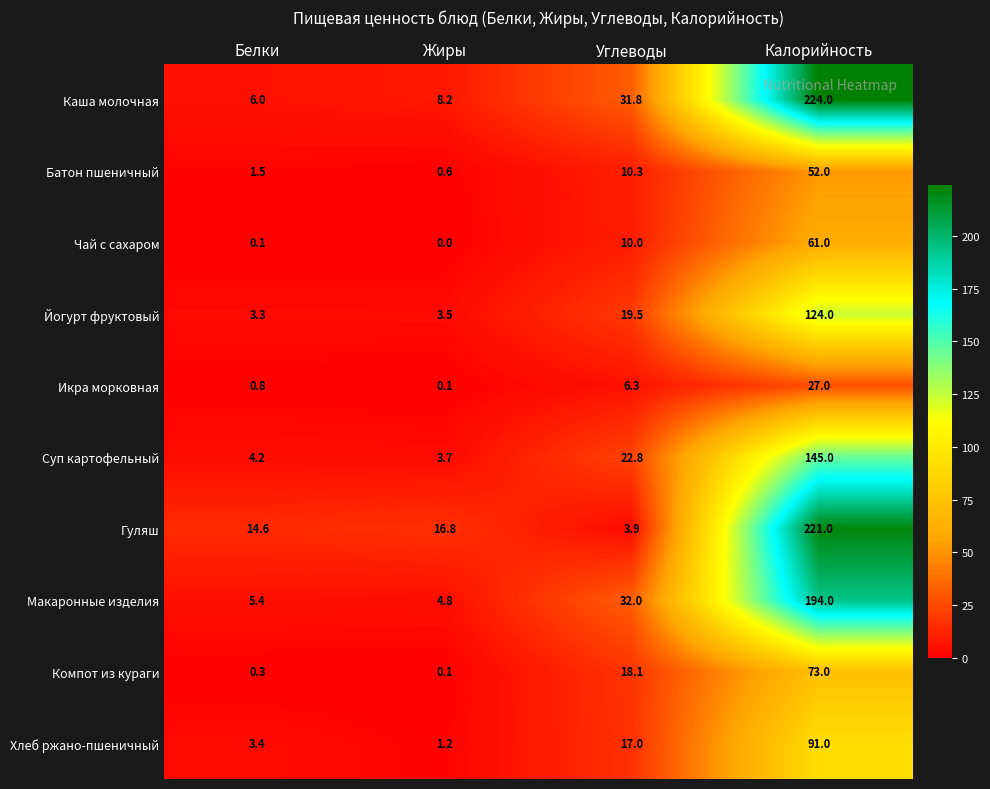

Where is Чай с сахаром nearest to the value 30?

Углеводы